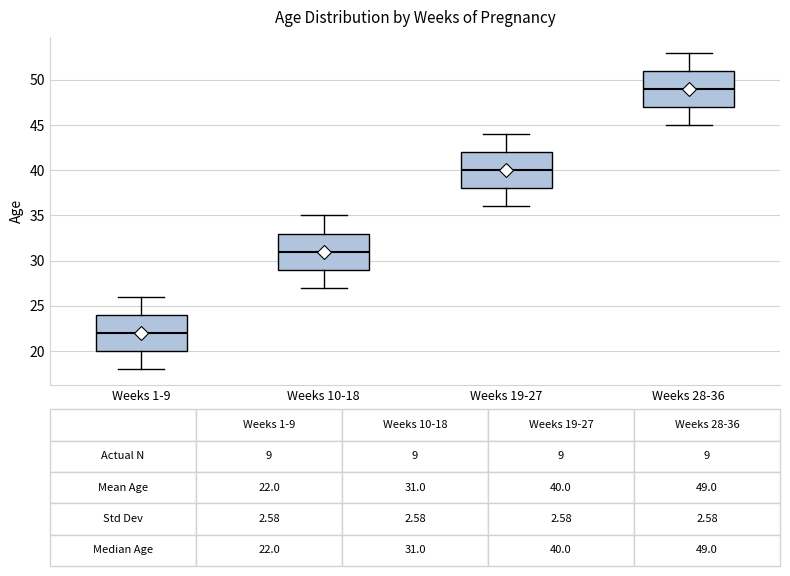

Which box has the highest median line?

Weeks 28-36